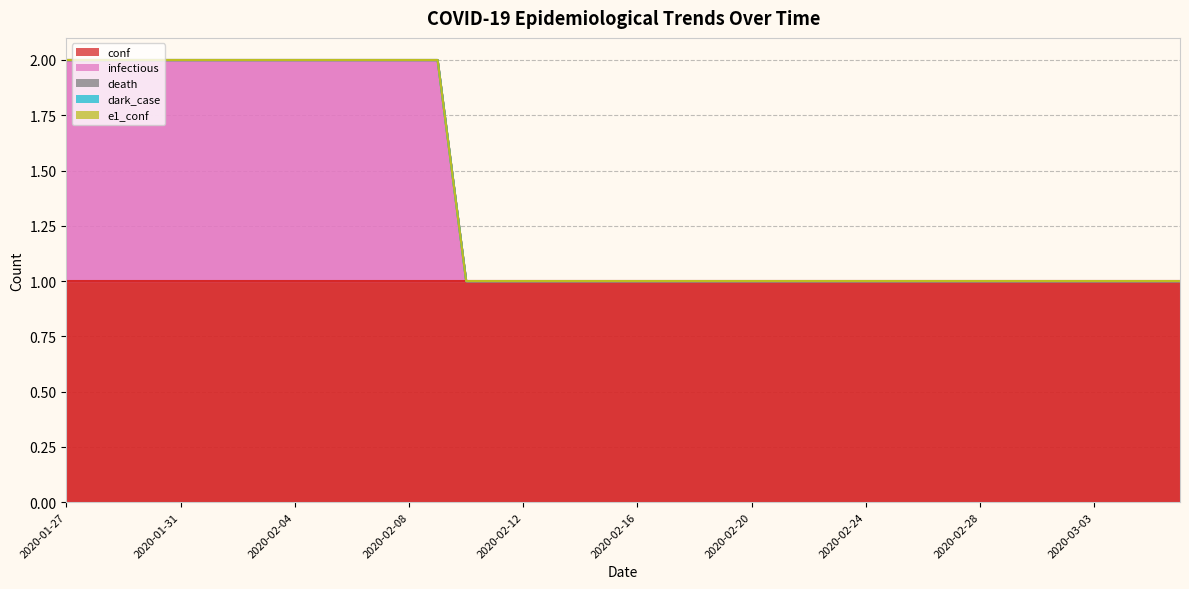

Rank the categories by conf value from highest to lowest.

2020-01-27, 2020-01-28, 2020-01-29, 2020-01-30, 2020-01-31, 2020-02-01, 2020-02-02, 2020-02-03, 2020-02-04, 2020-02-05, 2020-02-06, 2020-02-07, 2020-02-08, 2020-02-09, 2020-02-10, 2020-02-11, 2020-02-12, 2020-02-13, 2020-02-14, 2020-02-15, 2020-02-16, 2020-02-17, 2020-02-18, 2020-02-19, 2020-02-20, 2020-02-21, 2020-02-22, 2020-02-23, 2020-02-24, 2020-02-25, 2020-02-26, 2020-02-27, 2020-02-28, 2020-02-29, 2020-03-01, 2020-03-02, 2020-03-03, 2020-03-04, 2020-03-05, 2020-03-06